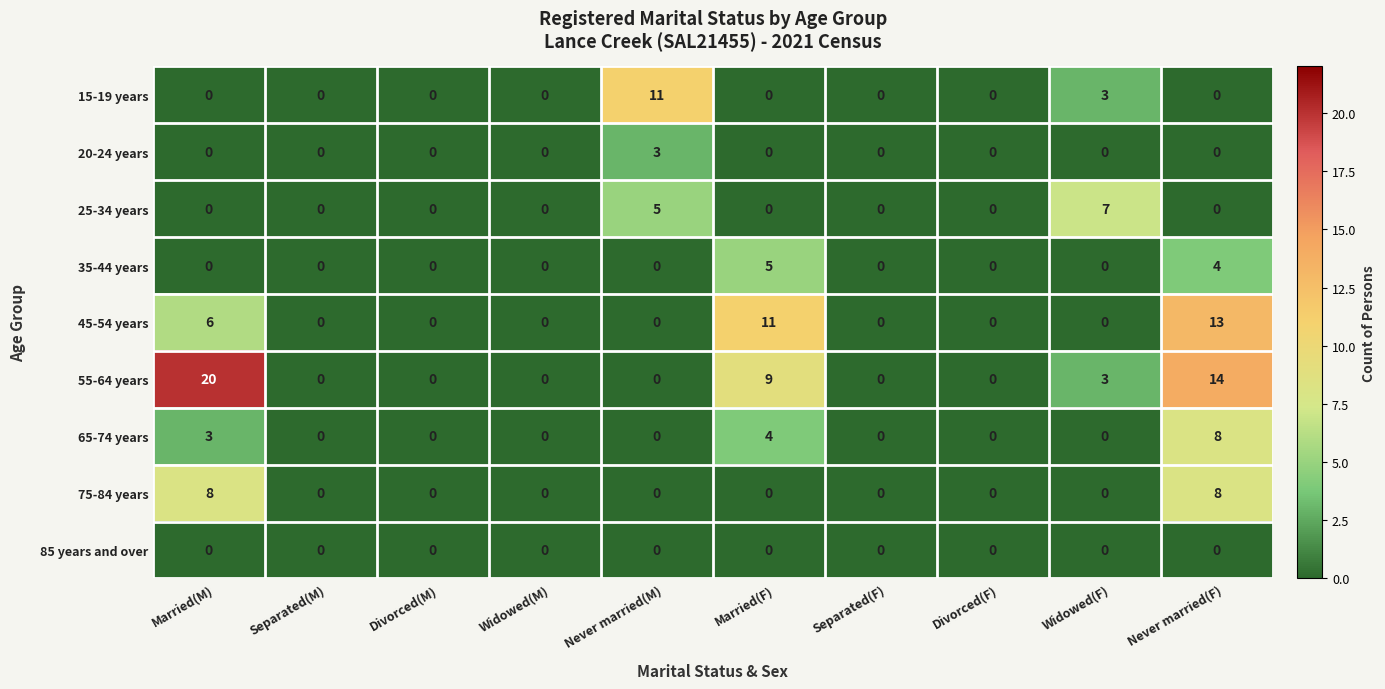

At which label is 55-64 years closest to 10?

Married(F)